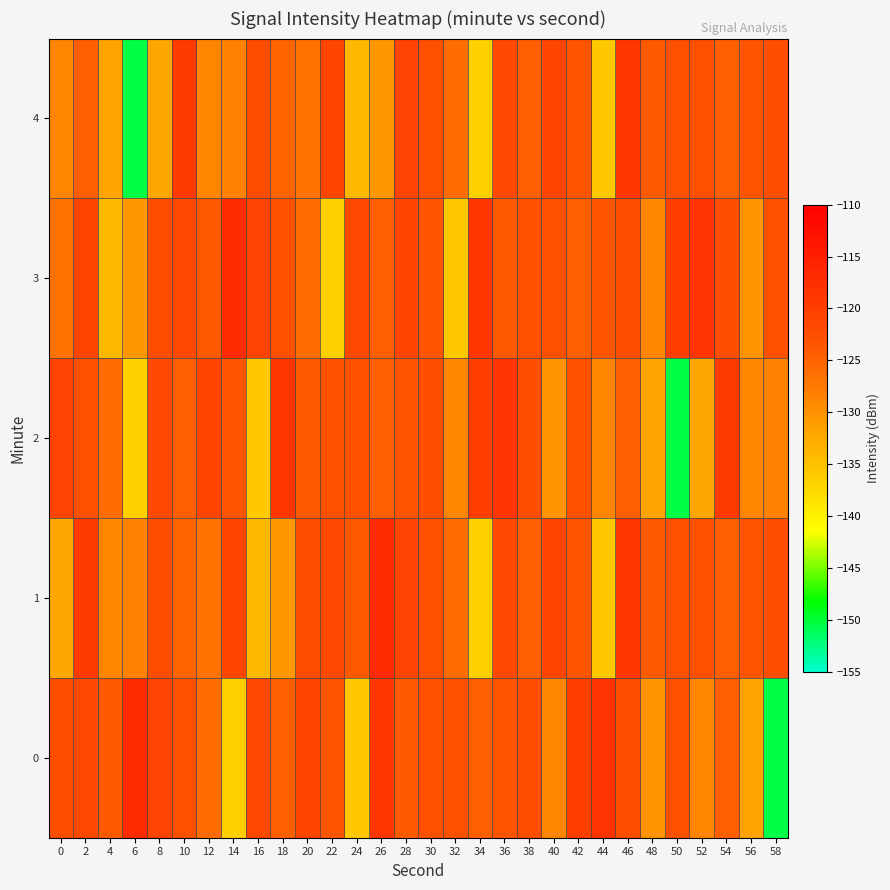

List the series in order of their peak value, lowest first.

4, 2, 0, 1, 3